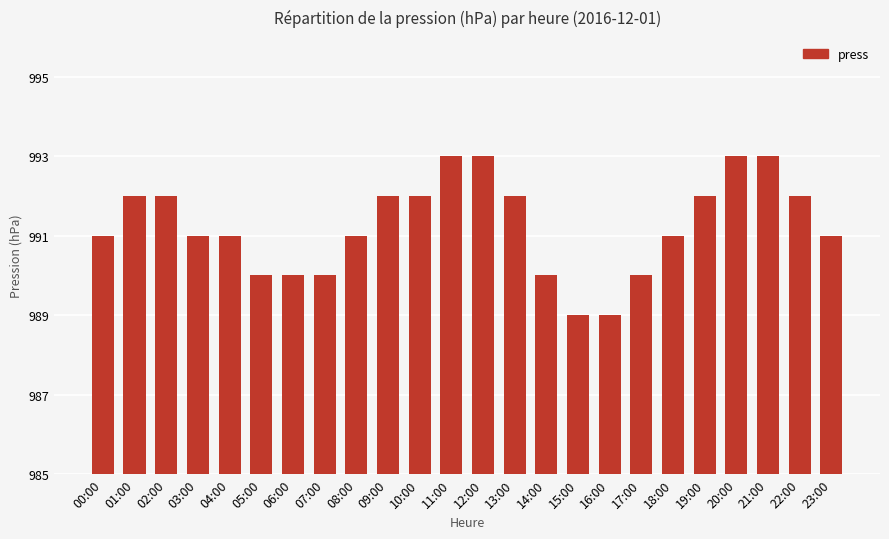

What is the label of the 20th bar from the right?

04:00